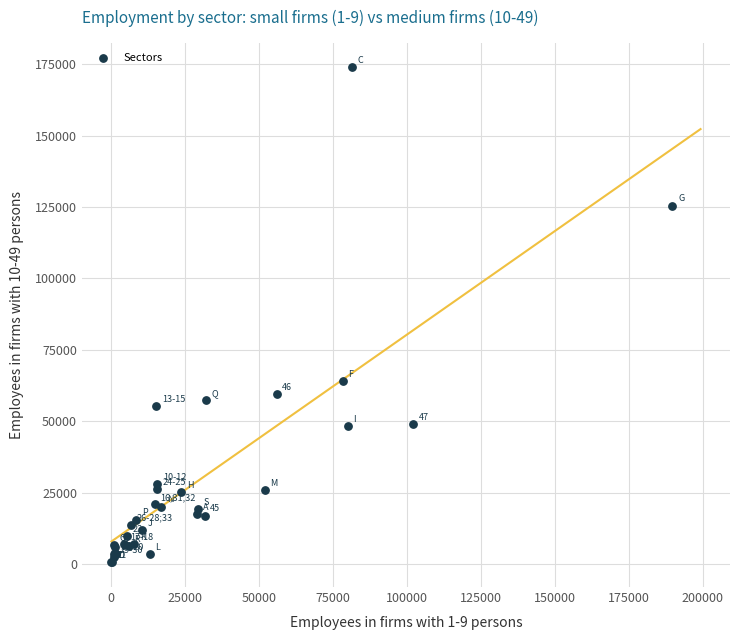

What Y value in the scatter plot is closest to 87249?

64053